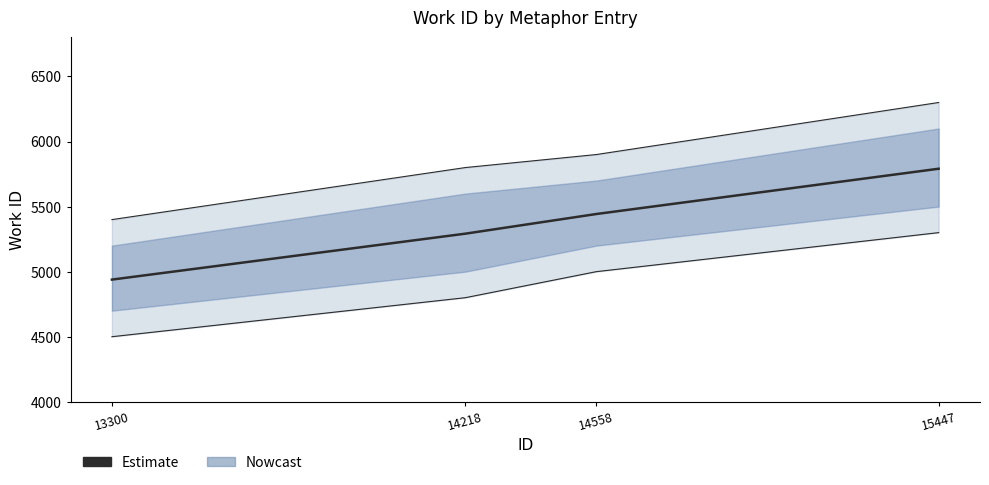

Reading left to right, extract all data points from this chart.

4939	5292	5443	5791